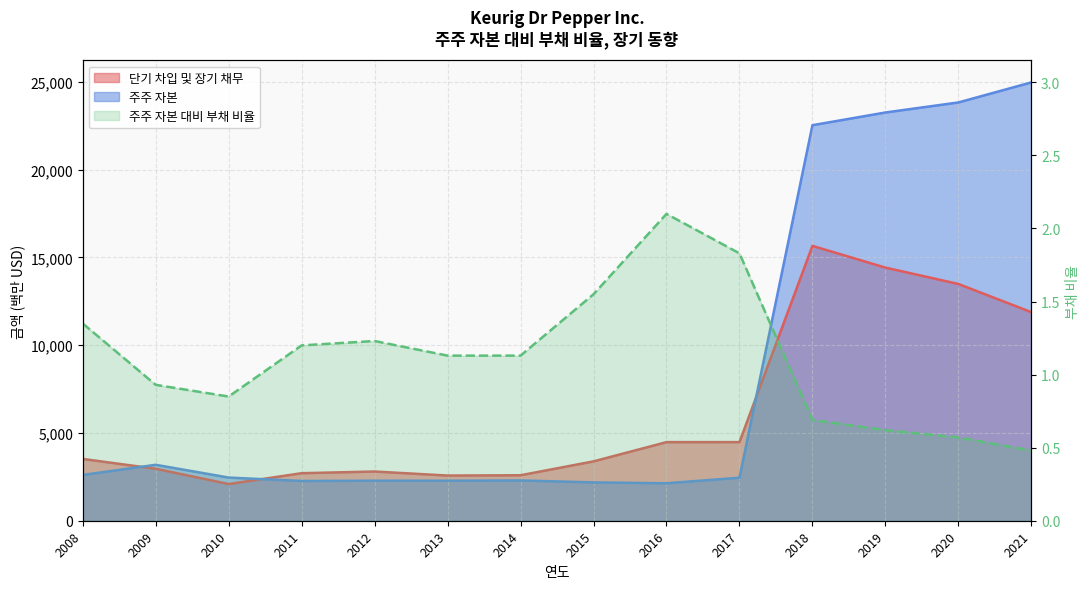

At which category does the data reach its first local peak?

2012